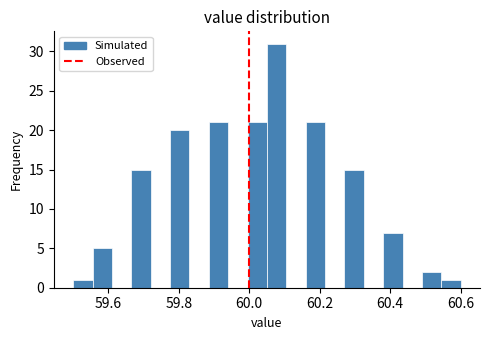

Around what value on the x-axis is the tallest bar? Give the approximate position of its centre, as read against the axis.

60.08